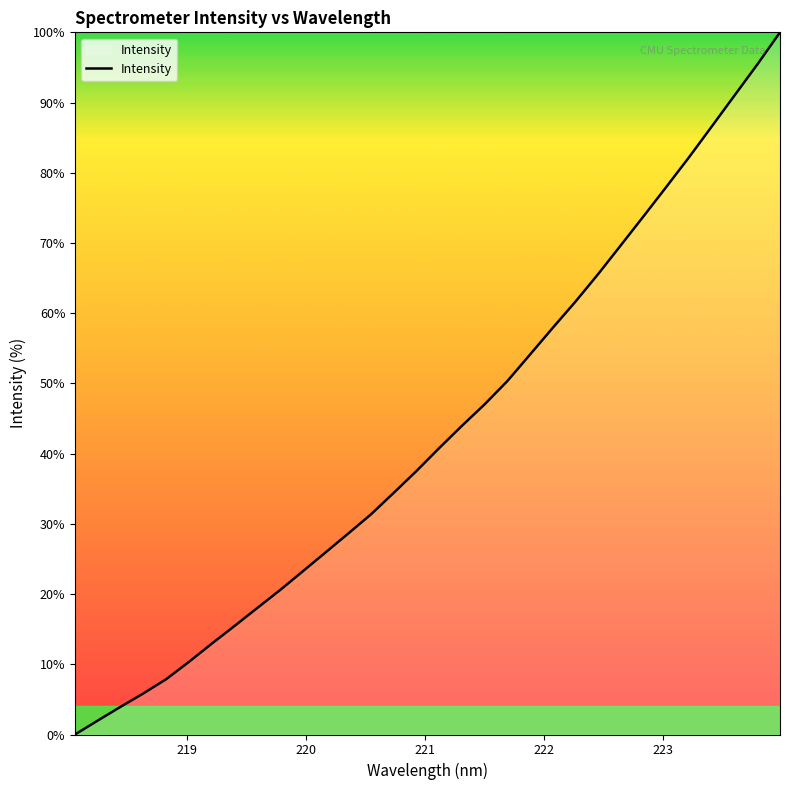

Reading left to right, extract all data points from this chart.

0.0	2.0	3.9	5.8	7.9	10.3	12.9	15.4	18.0	20.5	23.2	25.9	28.6	31.3	34.4	37.5	40.8	44.0	47.0	50.3	54.1	57.9	61.7	65.6	69.7	73.8	78.0	82.2	86.6	91.0	95.4	100.0